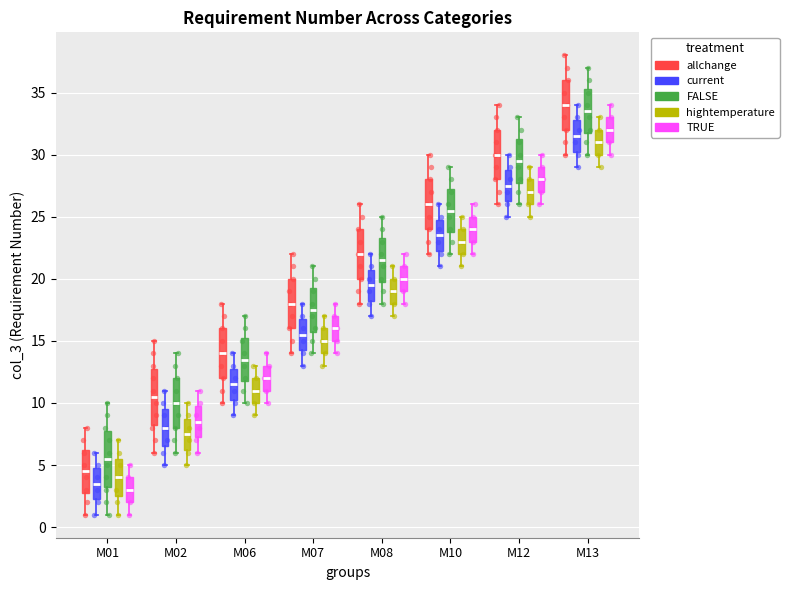

Reading left to right, read every box against the y-axis: the position of its median line, the range the box covers, and the ends of its whiskers. The values are not printed on the chart, so give them approximately, as read against the axis.

M01 (allchange): median 4.5, box 3.0 to 6.5, whiskers 1.0 to 8.0
M01 (current): median 3.5, box 2.5 to 5.0, whiskers 1.0 to 6.0
M01 (FALSE): median 5.5, box 3.5 to 8.0, whiskers 1.0 to 10.0
M01 (hightemperature): median 4.0, box 2.5 to 5.5, whiskers 1.0 to 7.0
M01 (TRUE): median 3.0, box 2.0 to 4.0, whiskers 1.0 to 5.0
M02 (allchange): median 10.5, box 8.5 to 13.0, whiskers 6.0 to 15.0
M02 (current): median 8.0, box 6.5 to 9.5, whiskers 5.0 to 11.0
M02 (FALSE): median 10.0, box 8.0 to 12.0, whiskers 6.0 to 14.0
M02 (hightemperature): median 7.5, box 6.5 to 9.0, whiskers 5.0 to 10.0
M02 (TRUE): median 8.5, box 7.5 to 10.0, whiskers 6.0 to 11.0
M06 (allchange): median 14.0, box 12.0 to 16.0, whiskers 10.0 to 18.0
M06 (current): median 11.5, box 10.5 to 13.0, whiskers 9.0 to 14.0
M06 (FALSE): median 13.5, box 12.0 to 15.5, whiskers 10.0 to 17.0
M06 (hightemperature): median 11.0, box 10.0 to 12.0, whiskers 9.0 to 13.0
M06 (TRUE): median 12.0, box 11.0 to 13.0, whiskers 10.0 to 14.0
M07 (allchange): median 18.0, box 16.0 to 20.0, whiskers 14.0 to 22.0
M07 (current): median 15.5, box 14.5 to 17.0, whiskers 13.0 to 18.0
M07 (FALSE): median 17.5, box 16.0 to 19.5, whiskers 14.0 to 21.0
M07 (hightemperature): median 15.0, box 14.0 to 16.0, whiskers 13.0 to 17.0
M07 (TRUE): median 16.0, box 15.0 to 17.0, whiskers 14.0 to 18.0
M08 (allchange): median 22.0, box 20.0 to 24.0, whiskers 18.0 to 26.0
M08 (current): median 19.5, box 18.5 to 21.0, whiskers 17.0 to 22.0
M08 (FALSE): median 21.5, box 20.0 to 23.5, whiskers 18.0 to 25.0
M08 (hightemperature): median 19.0, box 18.0 to 20.0, whiskers 17.0 to 21.0
M08 (TRUE): median 20.0, box 19.0 to 21.0, whiskers 18.0 to 22.0
M10 (allchange): median 26.0, box 24.0 to 28.0, whiskers 22.0 to 30.0
M10 (current): median 23.5, box 22.5 to 25.0, whiskers 21.0 to 26.0
M10 (FALSE): median 25.5, box 24.0 to 27.5, whiskers 22.0 to 29.0
M10 (hightemperature): median 23.0, box 22.0 to 24.0, whiskers 21.0 to 25.0
M10 (TRUE): median 24.0, box 23.0 to 25.0, whiskers 22.0 to 26.0
M12 (allchange): median 30.0, box 28.0 to 32.0, whiskers 26.0 to 34.0
M12 (current): median 27.5, box 26.5 to 29.0, whiskers 25.0 to 30.0
M12 (FALSE): median 29.5, box 28.0 to 31.5, whiskers 26.0 to 33.0
M12 (hightemperature): median 27.0, box 26.0 to 28.0, whiskers 25.0 to 29.0
M12 (TRUE): median 28.0, box 27.0 to 29.0, whiskers 26.0 to 30.0
M13 (allchange): median 34.0, box 32.0 to 36.0, whiskers 30.0 to 38.0
M13 (current): median 31.5, box 30.5 to 33.0, whiskers 29.0 to 34.0
M13 (FALSE): median 33.5, box 32.0 to 35.5, whiskers 30.0 to 37.0
M13 (hightemperature): median 31.0, box 30.0 to 32.0, whiskers 29.0 to 33.0
M13 (TRUE): median 32.0, box 31.0 to 33.0, whiskers 30.0 to 34.0